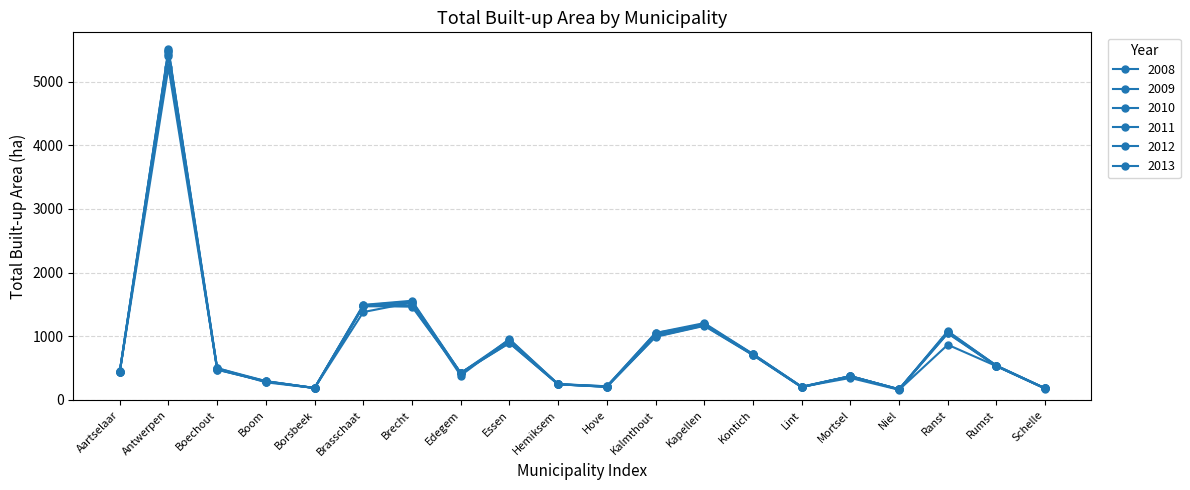

What is the average value of the 2013 series?

829.5